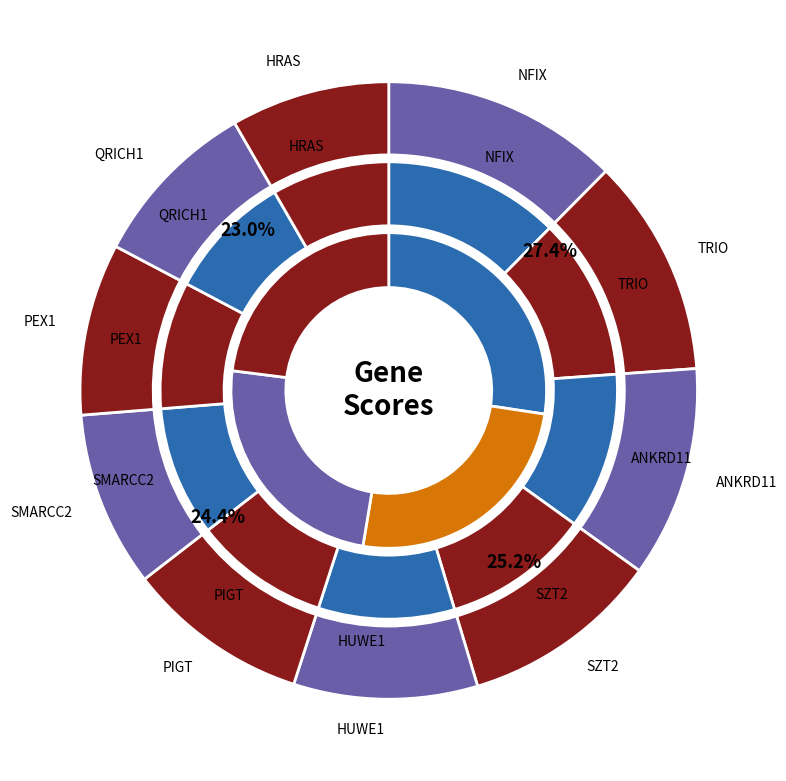

The TRIO slice represents 25% of the pie. True or false?

False